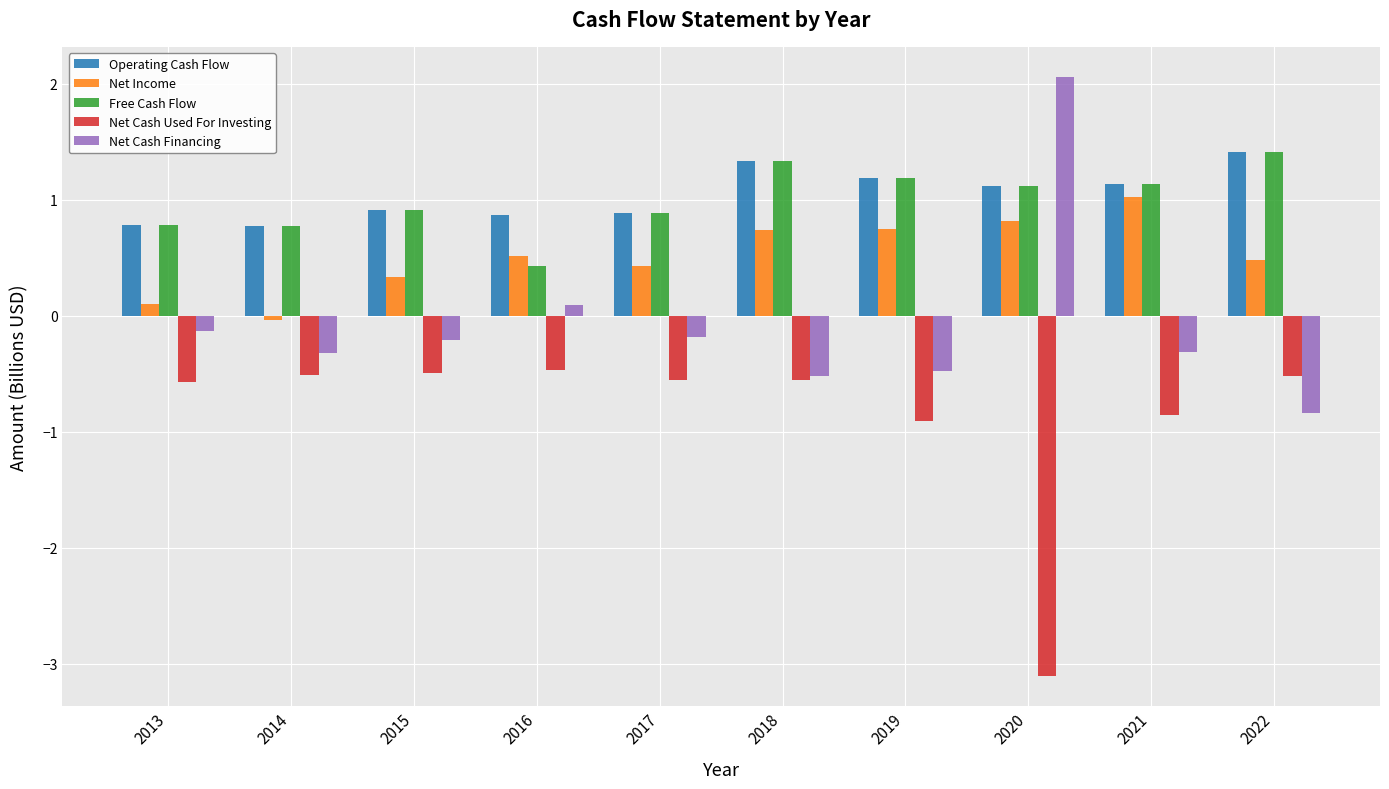

How many negative values does the Net Cash Financing series have?

8